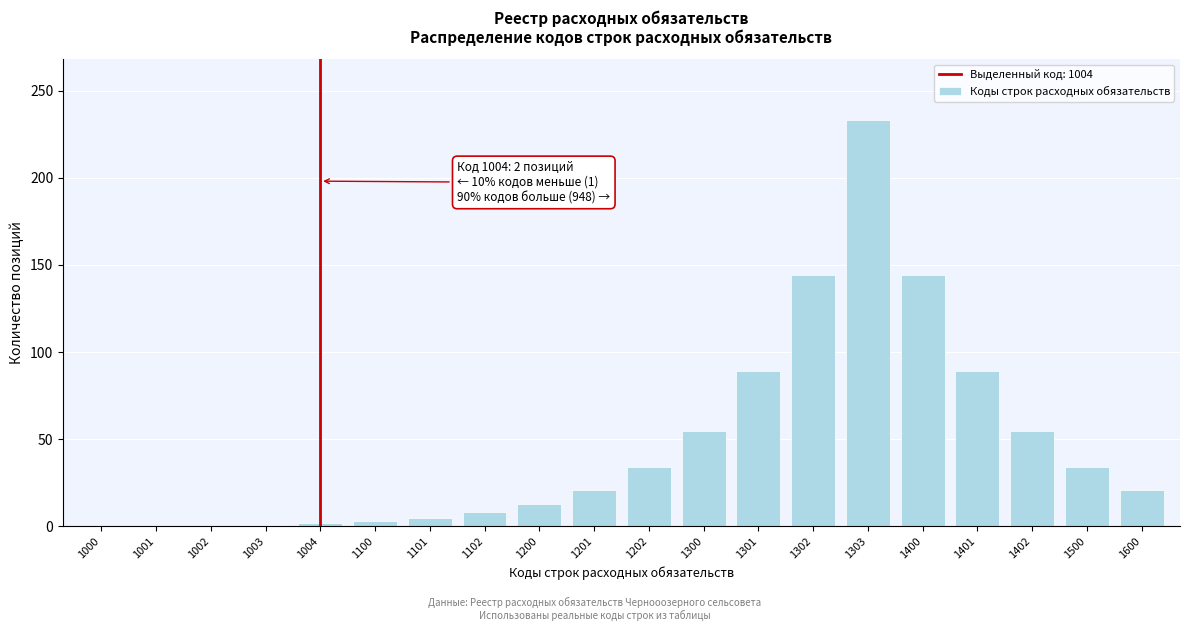

What is the sum of the values at 1303 and 1402?

288